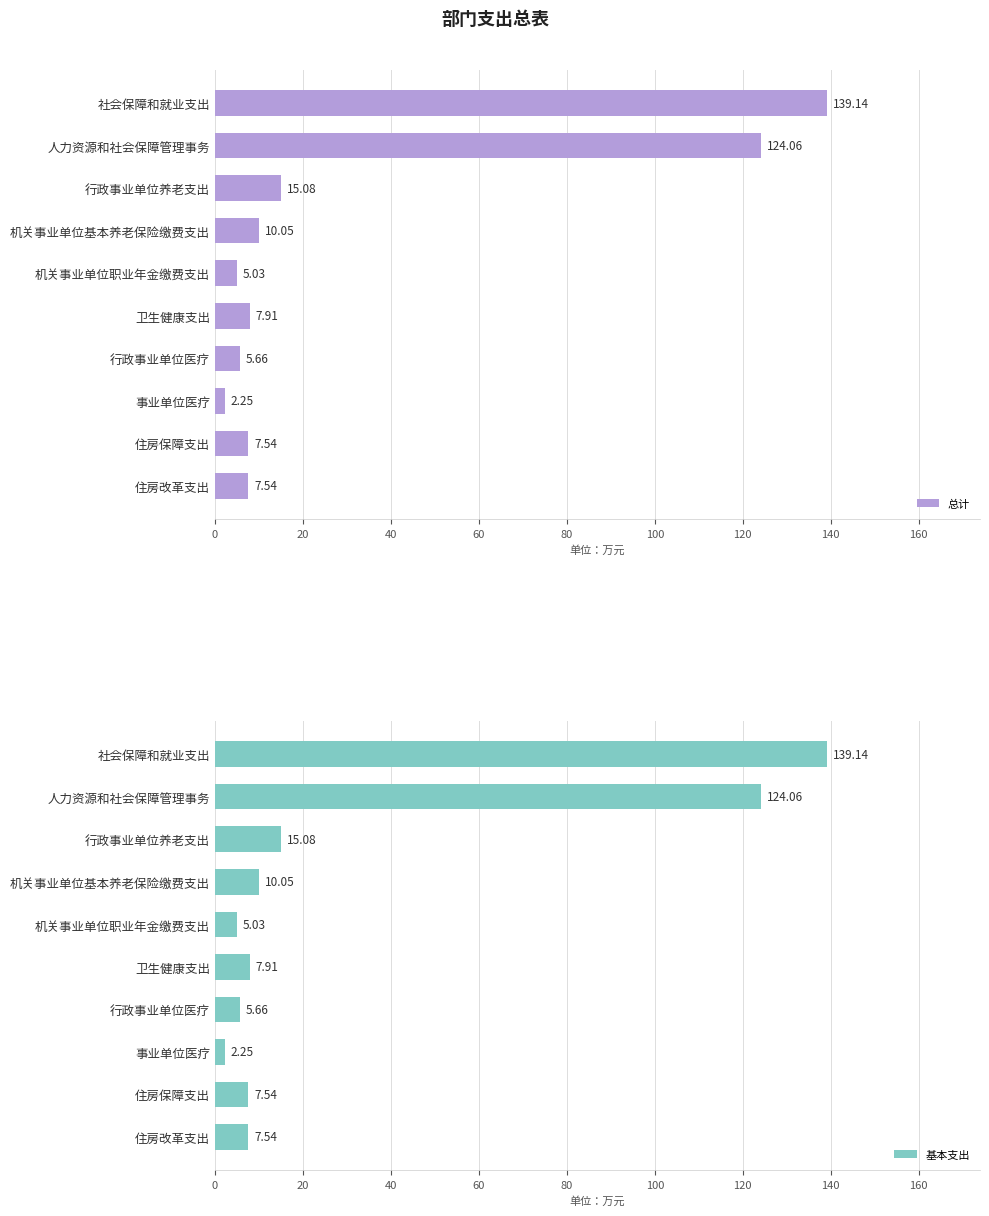

The 总计 series shows 124.1 at 人力资源和社会保障管理事务. True or false?

True